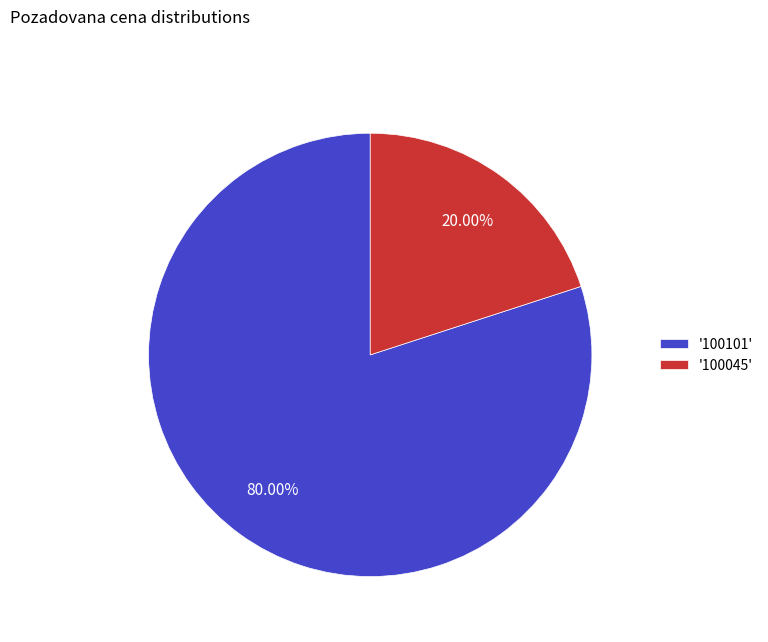

What is the ratio of the value at '100101' to the value at '100045'?

4.0